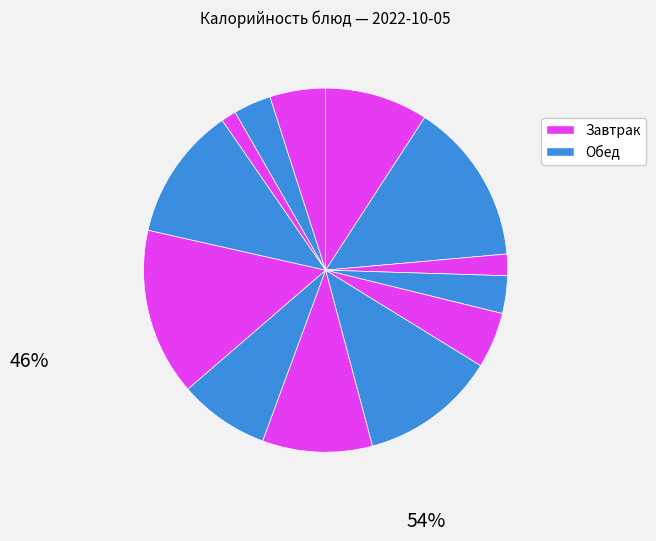

To the nearest percent, what is the average slice percentage?

8%